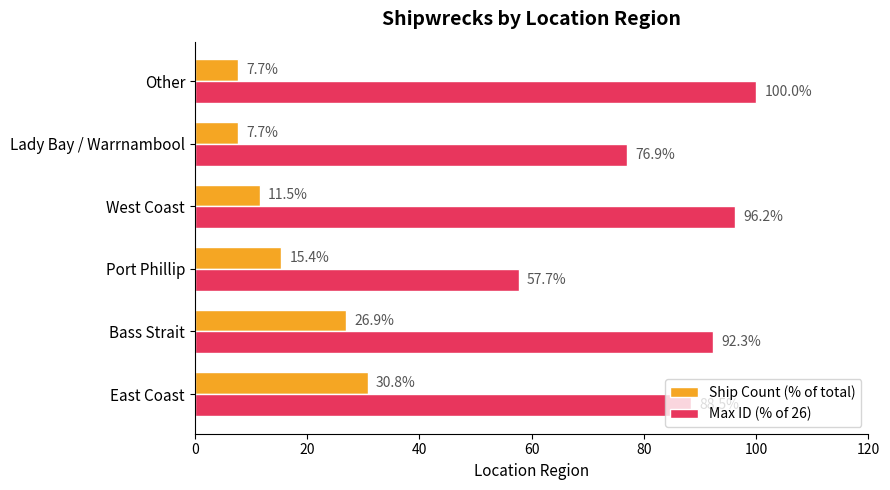

What is the total value across all series at Lady Bay / Warrnambool?

84.6